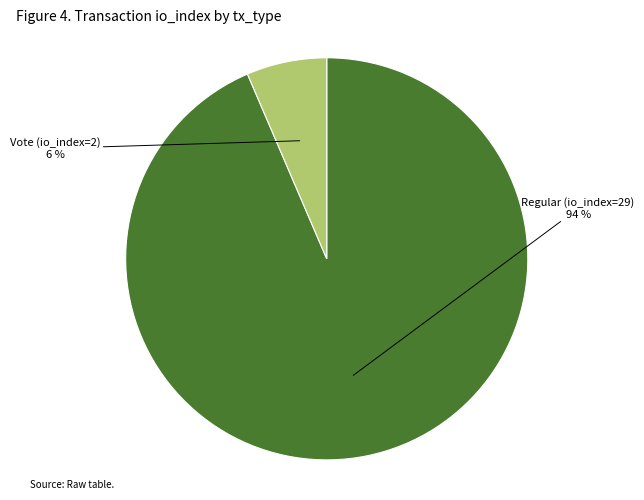

To the nearest percent, what is the average slice percentage?

50%